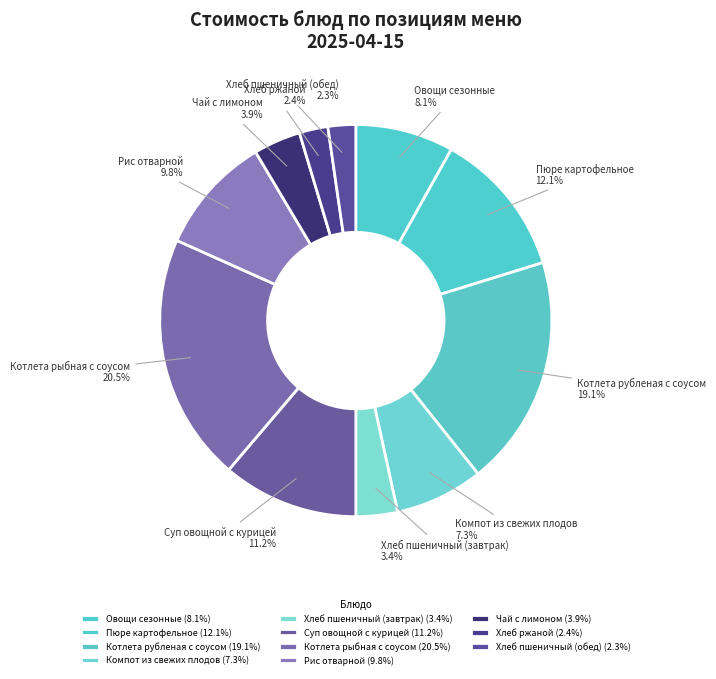

How many slices are in this pie chart?

11